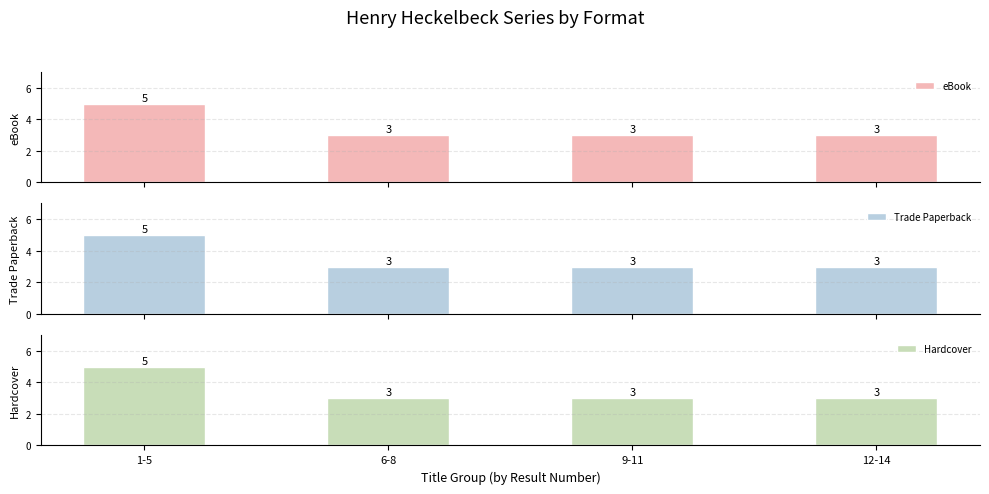

True or false: Hardcover has a value of 9 at 1-5.

False